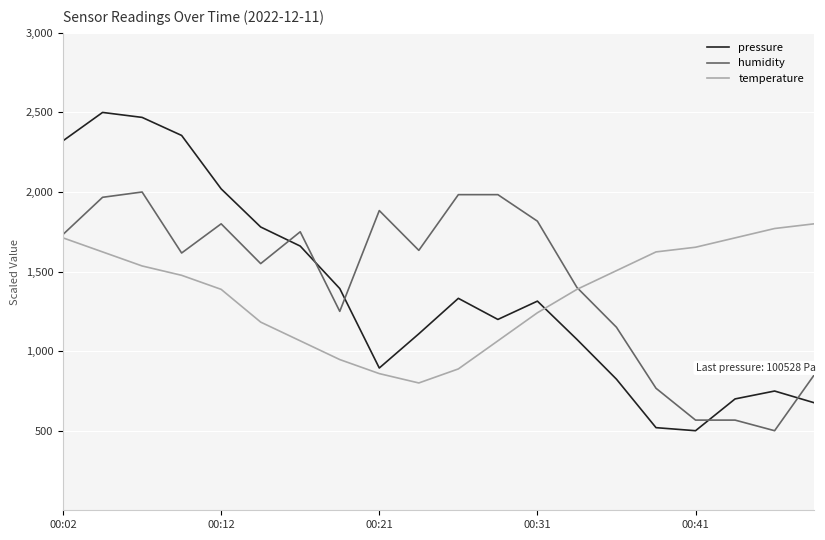

What are all the series names shown in the legend?

pressure, humidity, temperature